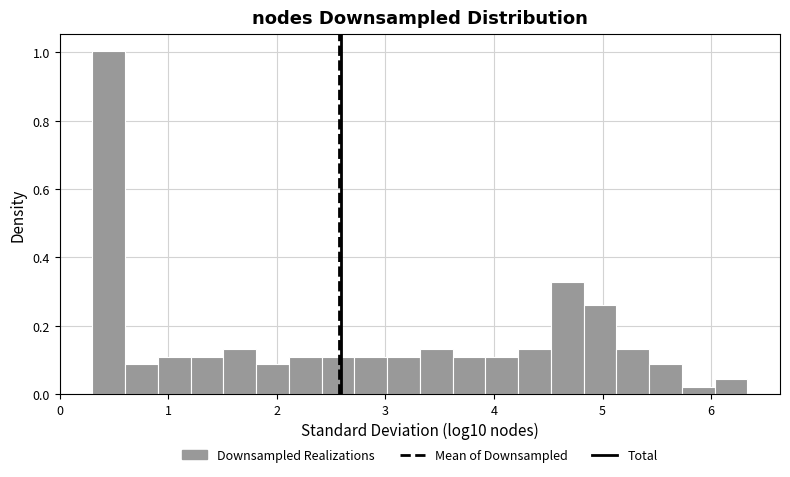

Read against the x-axis, roughly where is the centre of the tallest bar?

0.5